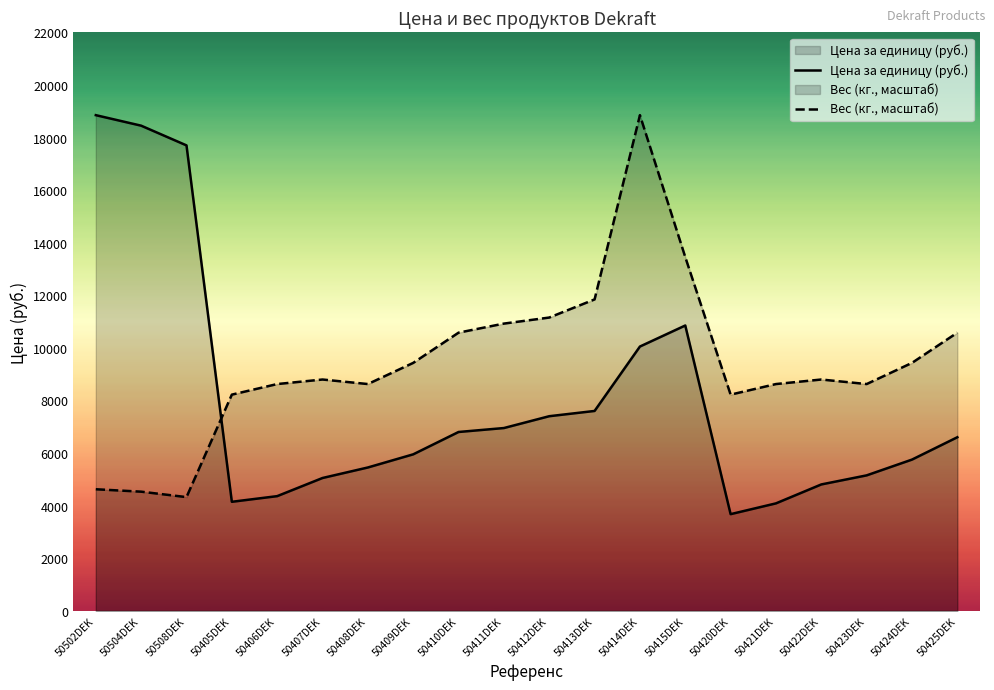

What is the total value across all series at 50414DEK?

28900.0